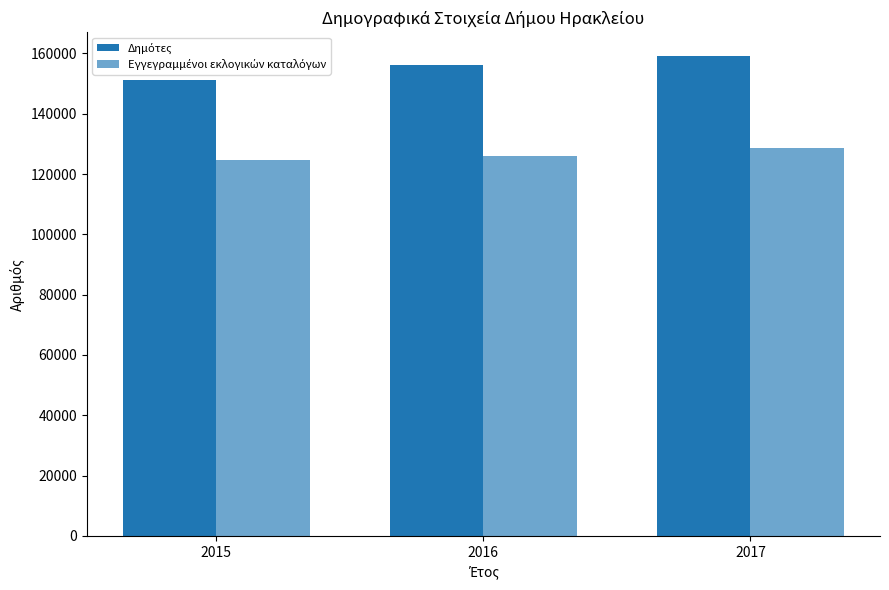

Count the Εγγεγραμμένοι εκλογικών καταλόγων values in the range 124667 to 128600.

3